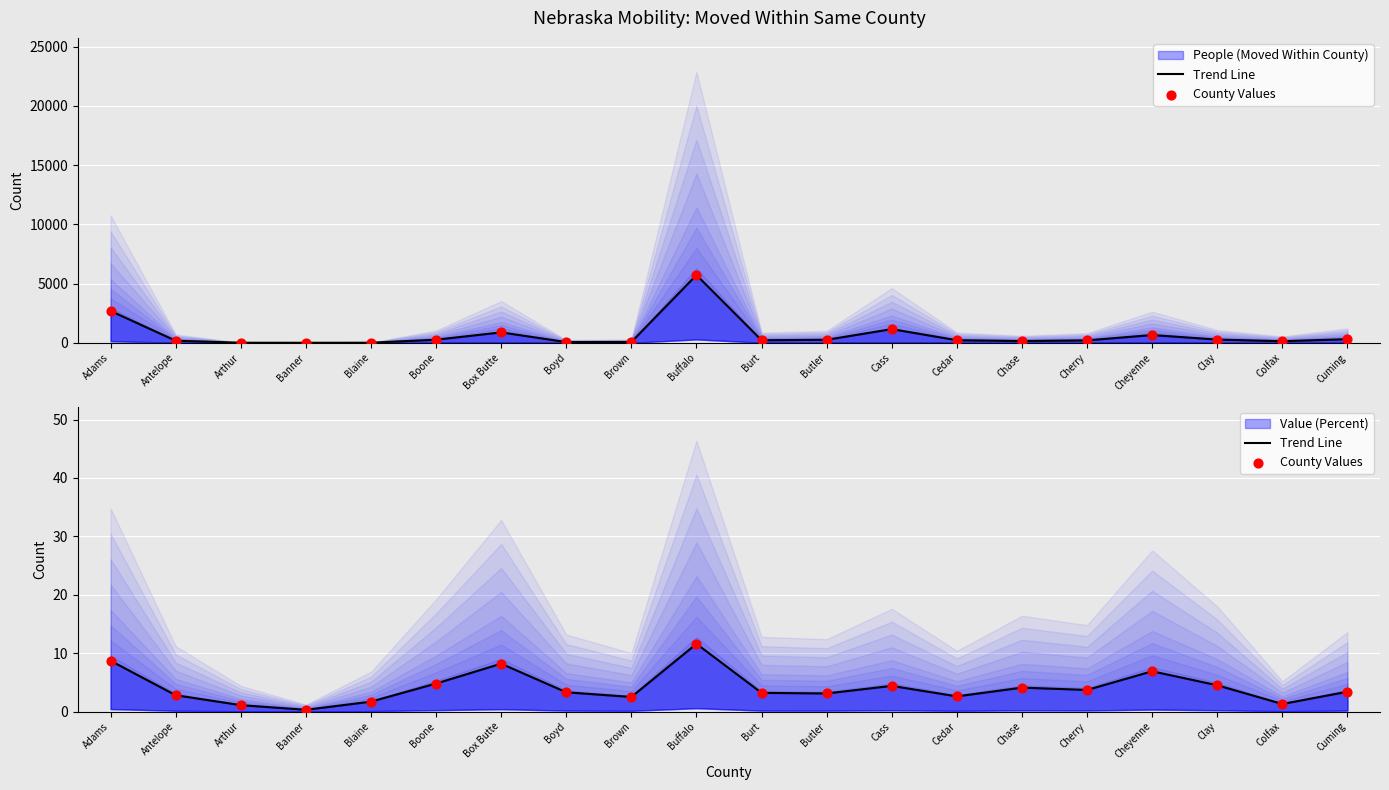

Which series reaches the minimum Y coordinate?

Trend Line